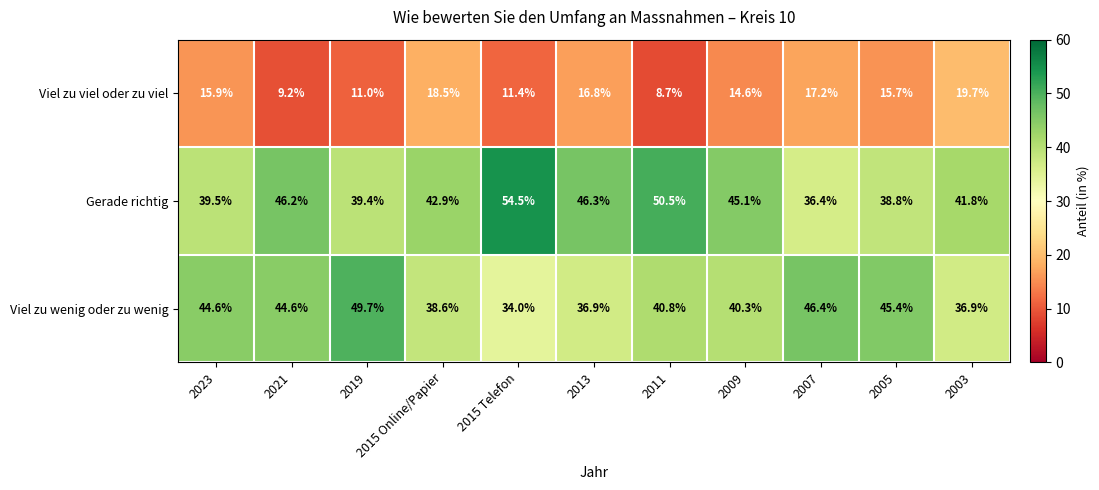

What is the sum of all Viel zu viel oder zu viel values?

158.7